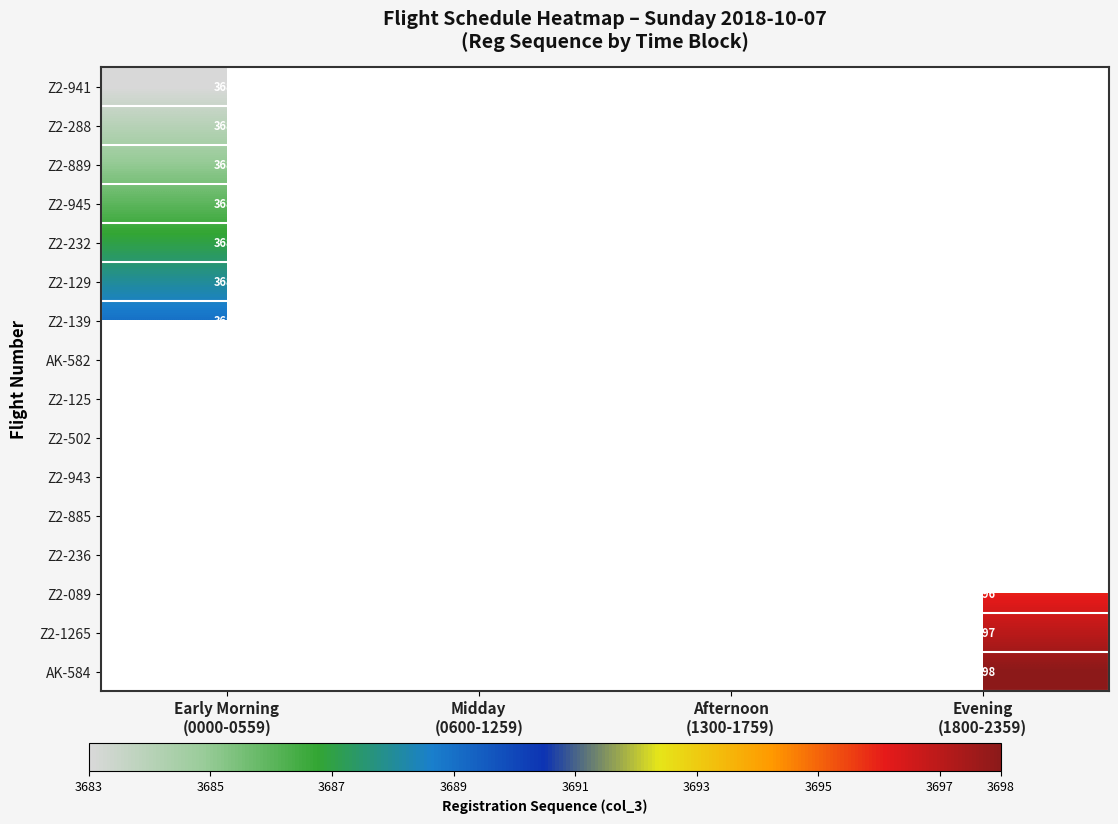

Is it true that Z2-941 equals -2510 at Afternoon (1300-1759)?

False